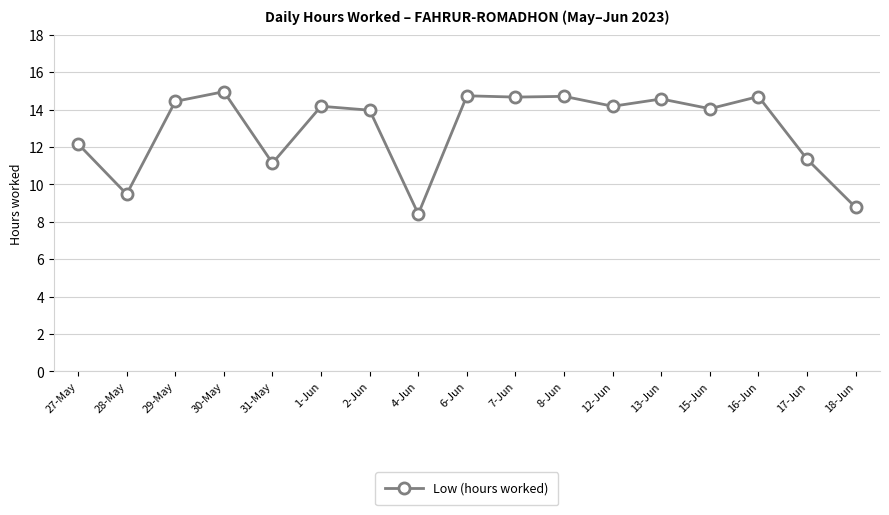

How many lines are shown in the chart?

1